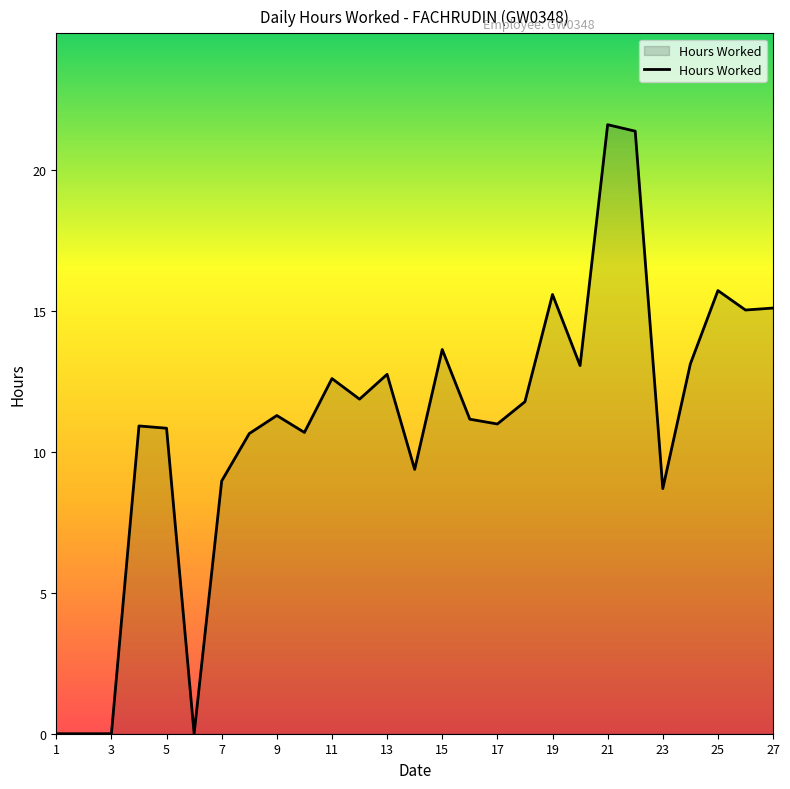

What is the sum of all values?

296.6